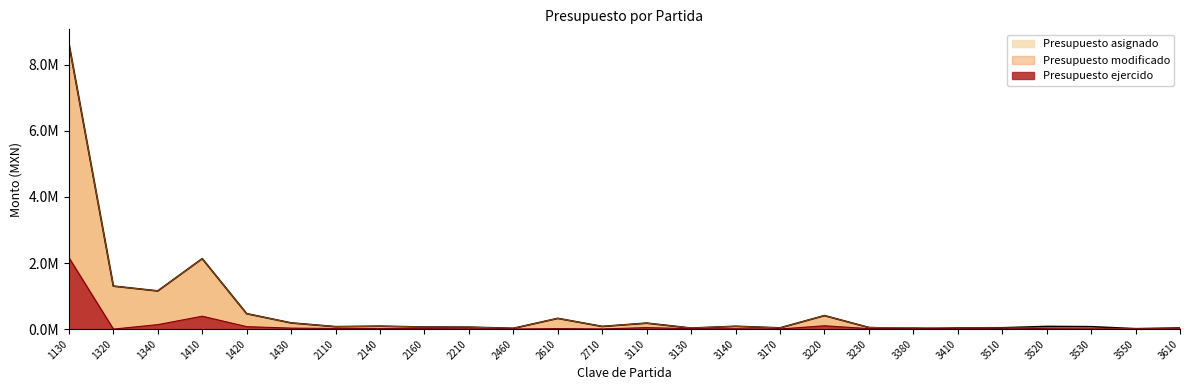

In Presupuesto ejercido, how many points are higher than both neighbors (excluding endpoints)?

6